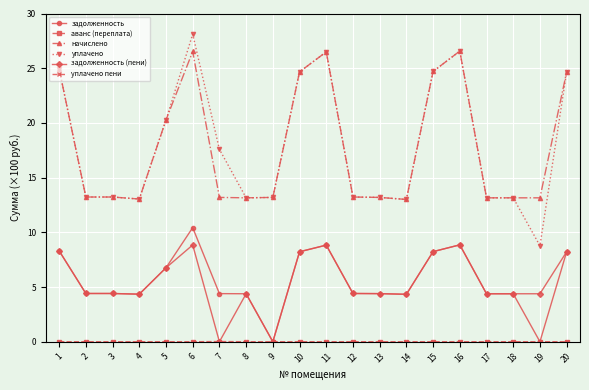

How many categories are shown in the chart?

20